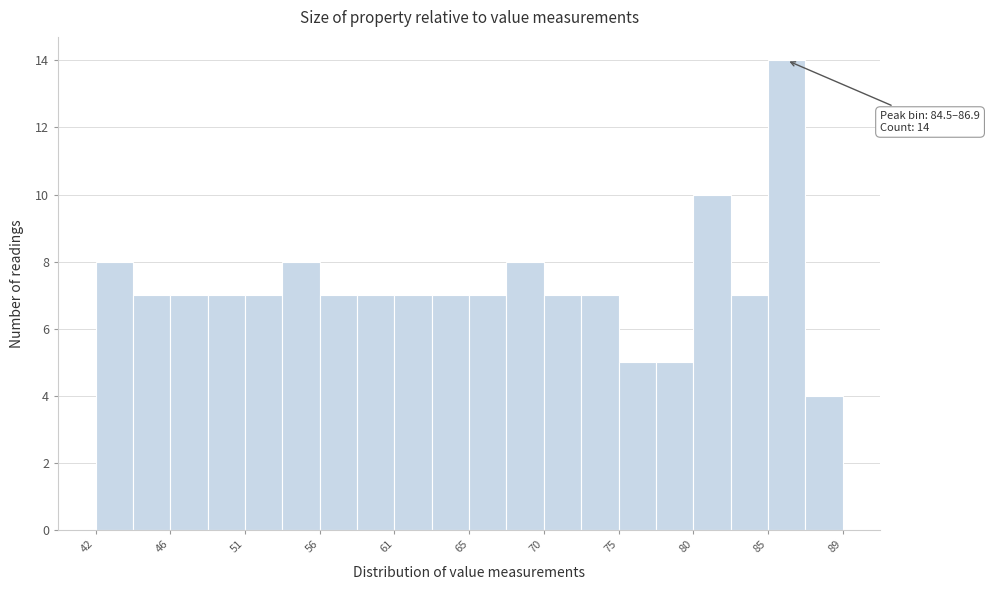

Which range on the x-axis has the tallest bar?

84.5 to 87.0